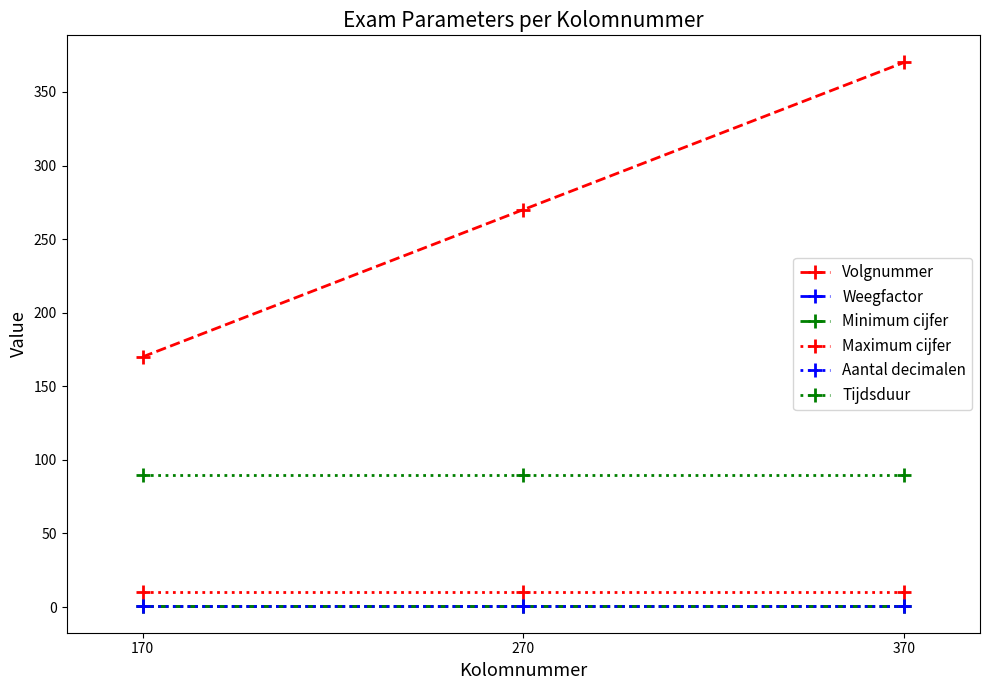

Is this an area chart (filled region under the line)?

No